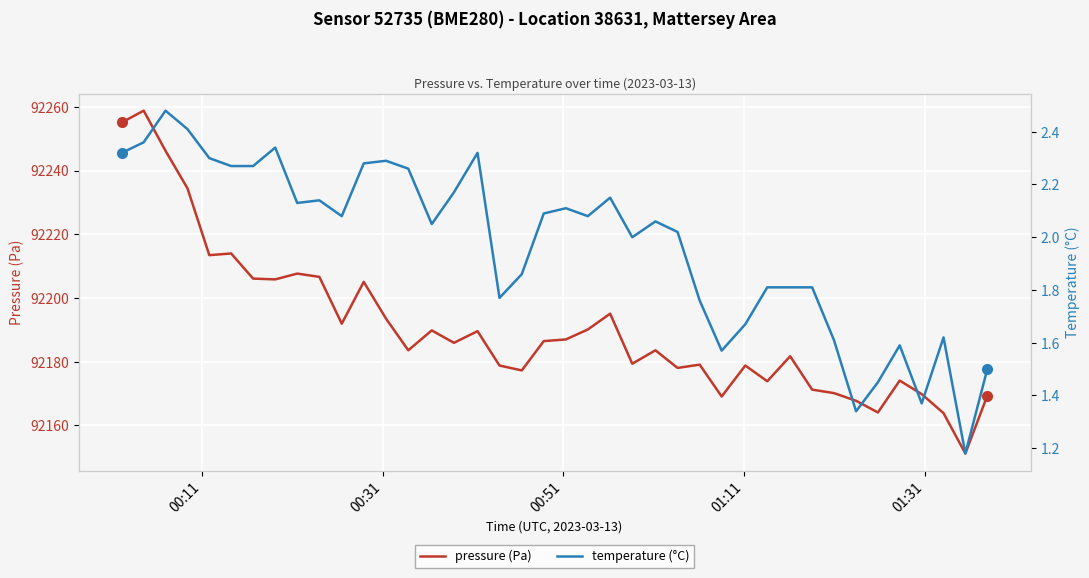

True or false: pressure (Pa) and temperature (°C) cross at least once.

False